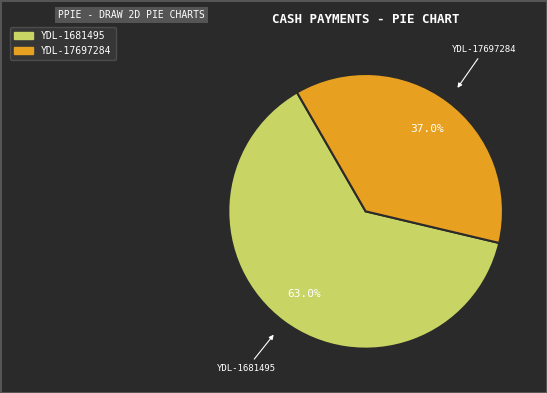

Is there a majority slice in this chart?

Yes